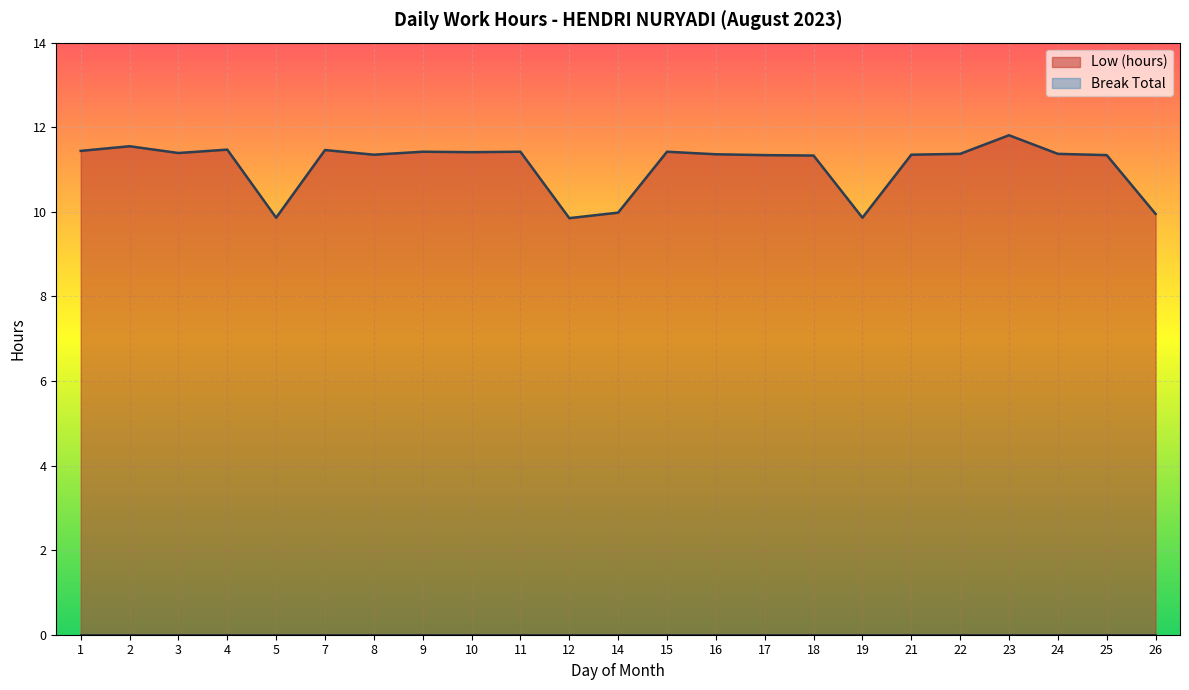

What is the sum of all values?

255.1